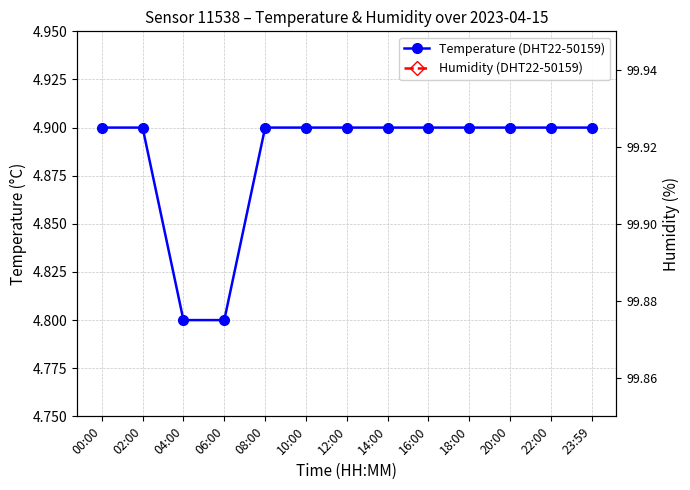

Which series changed the most between 08:00 and 20:00?

Temperature (DHT22-50159)